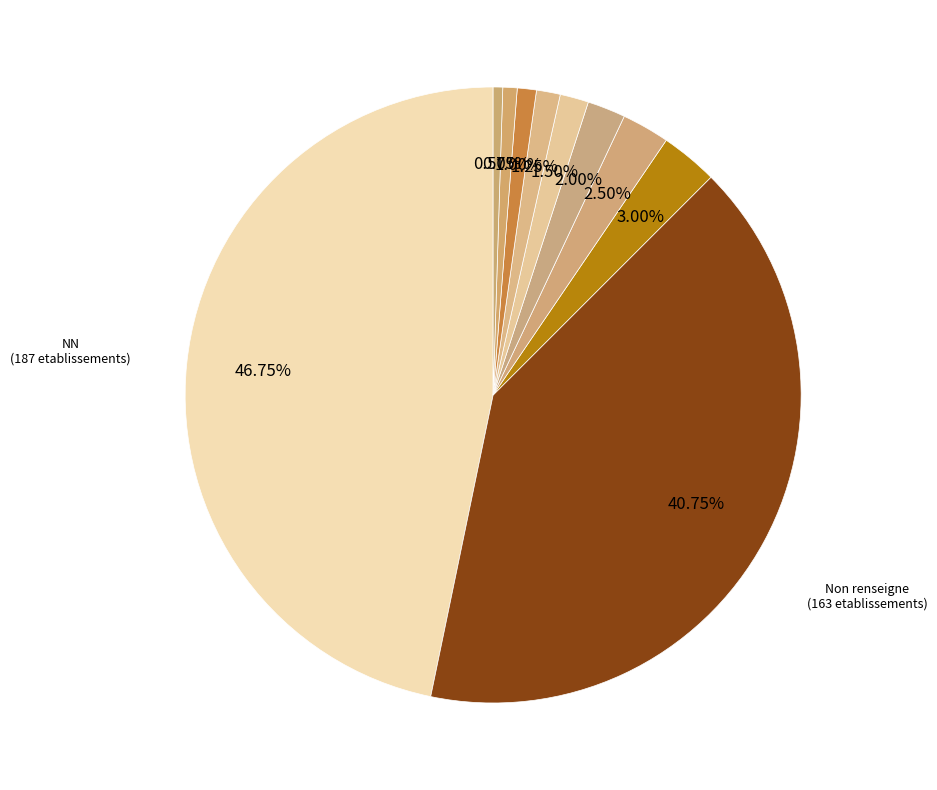

How many segments does this pie chart have?

10